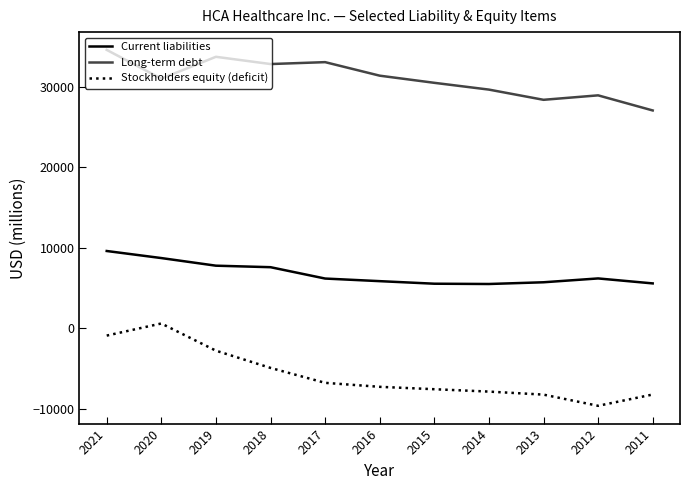

Which series has the widest spread of values?

Stockholders equity (deficit)